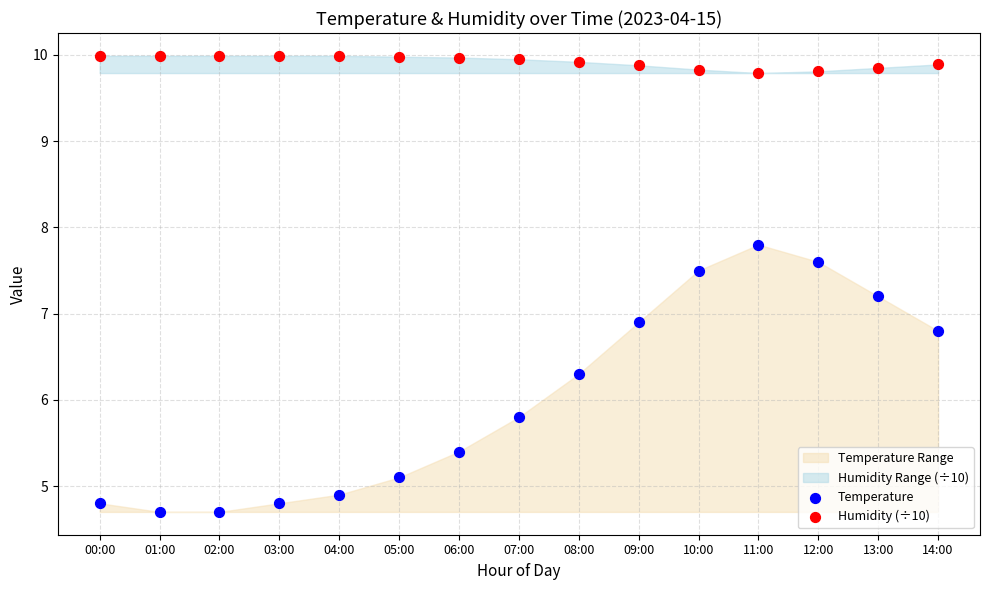

Which series reaches the minimum Y coordinate?

Temperature